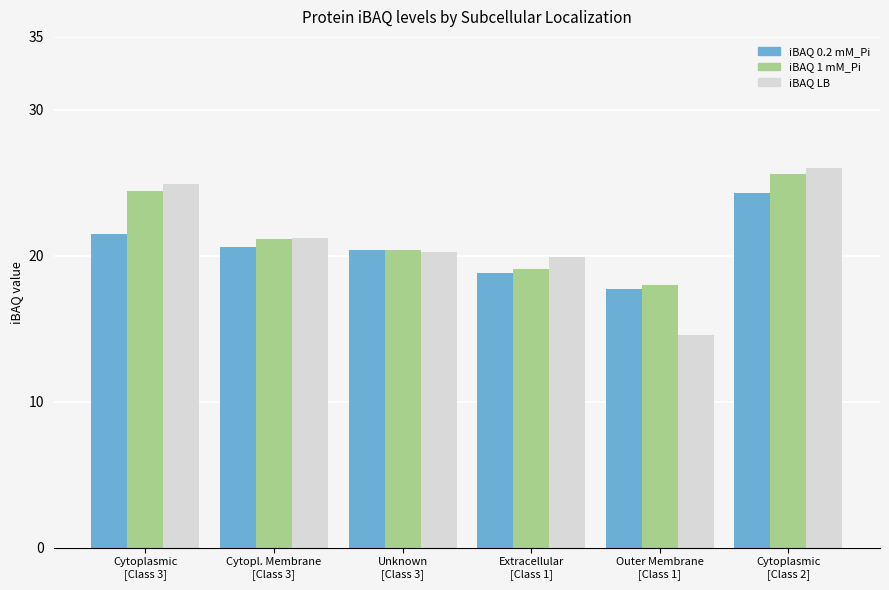

Rank the series by their average value, from highest to lowest.

iBAQ 1 mM_Pi, iBAQ LB, iBAQ 0.2 mM_Pi